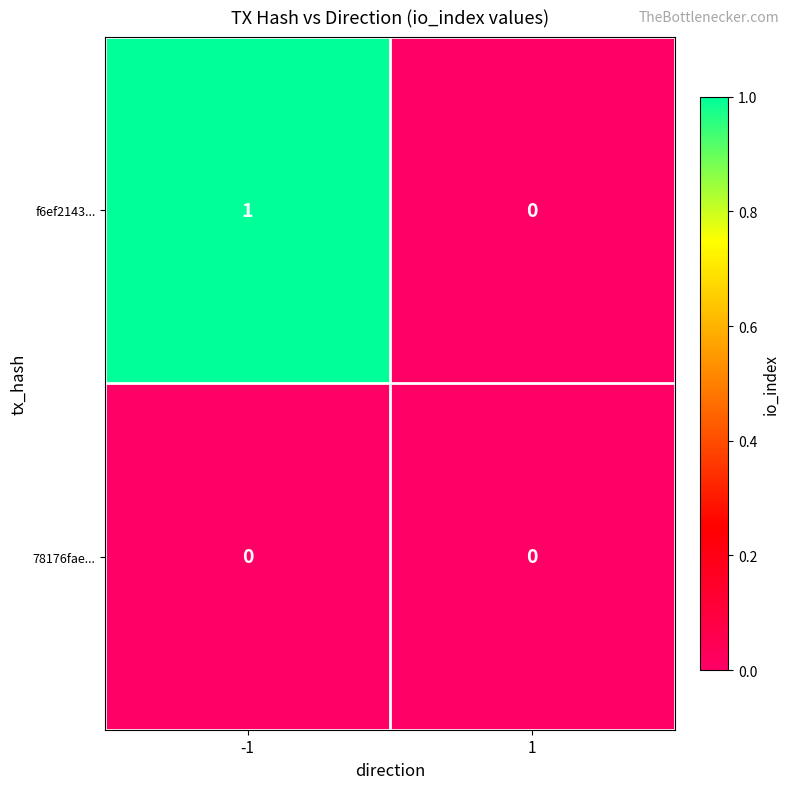

Count the number of categories in the chart.

2